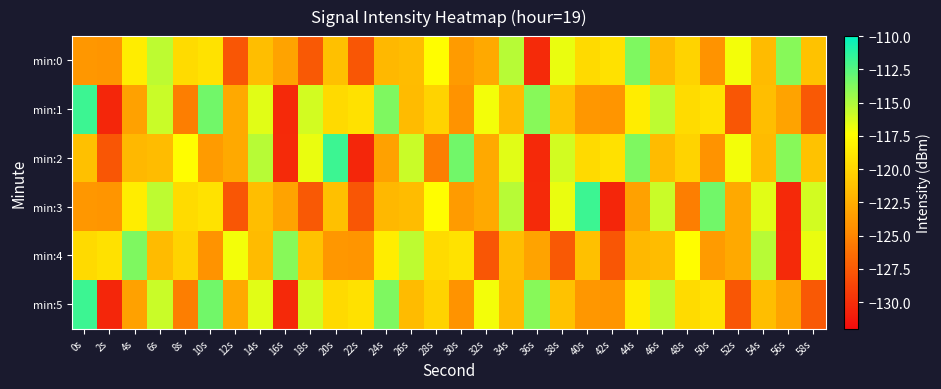

Which series changed the most between 16s and 48s?

min:1